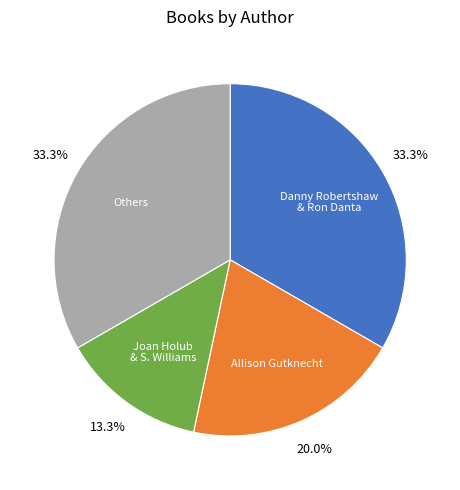

Is there a majority slice in this chart?

No